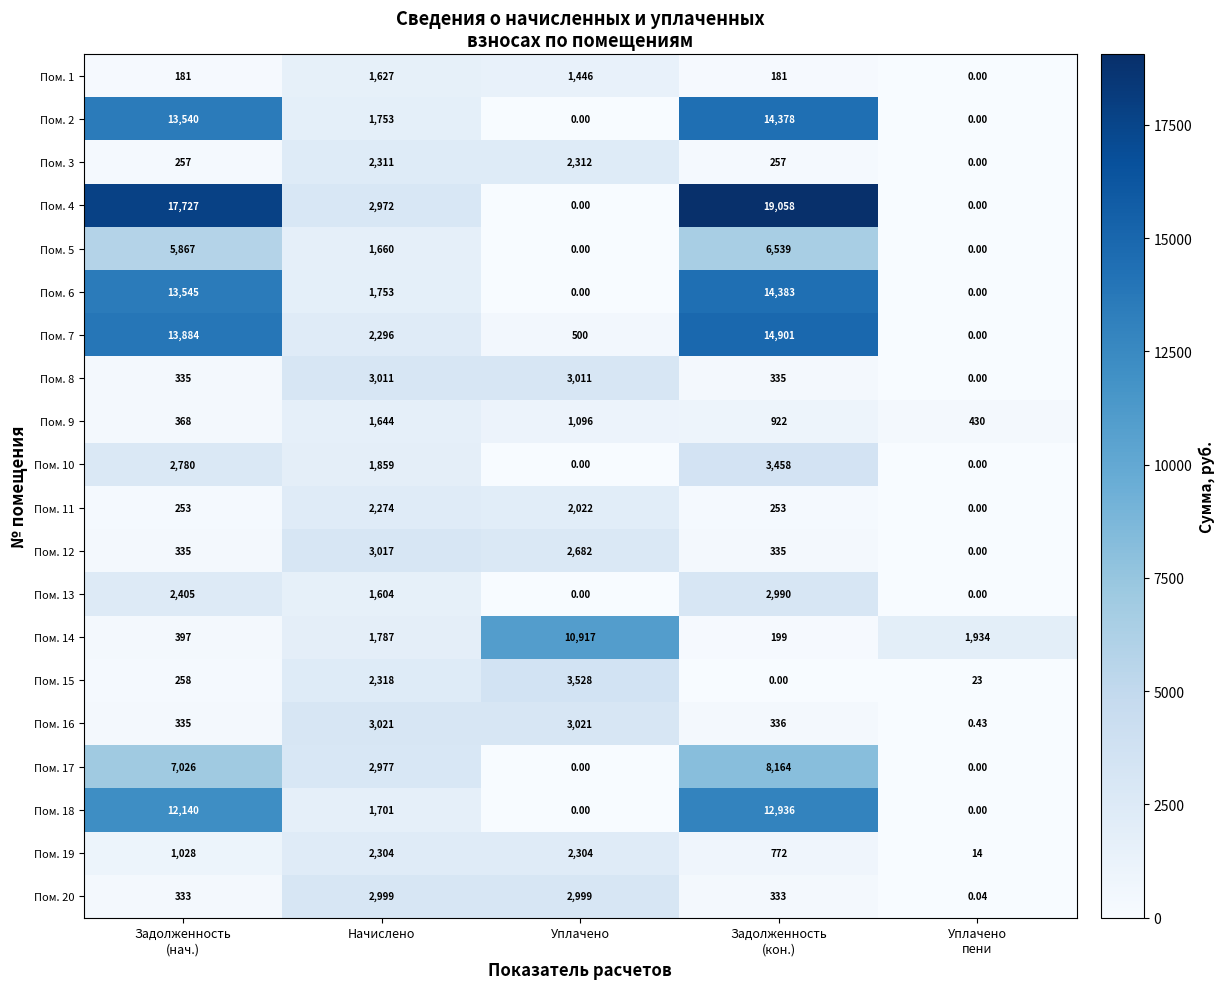

Where is Пом. 15 nearest to the value 1764?

Начислено